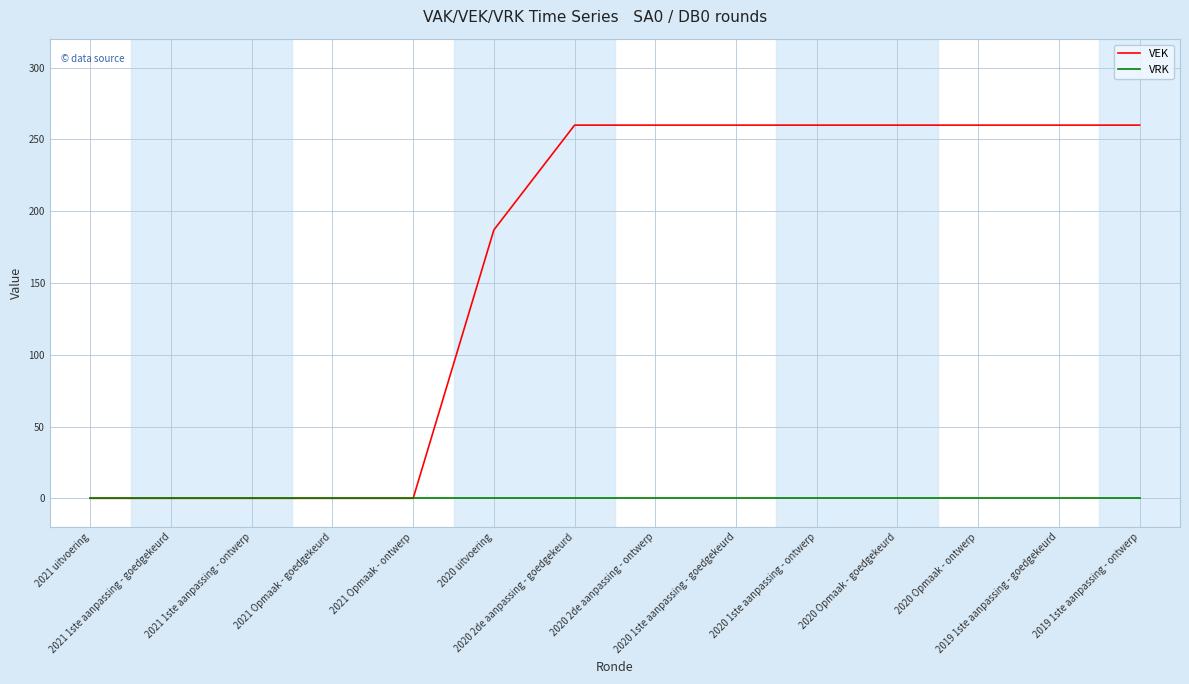

What is the greatest value displayed?

260